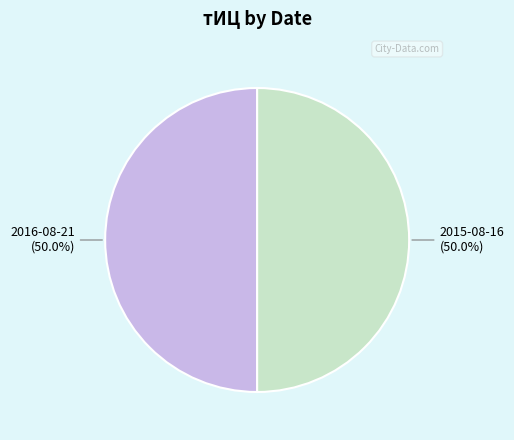

Do 2015-08-16 and 2016-08-21 together represent more than half of the pie?

Yes